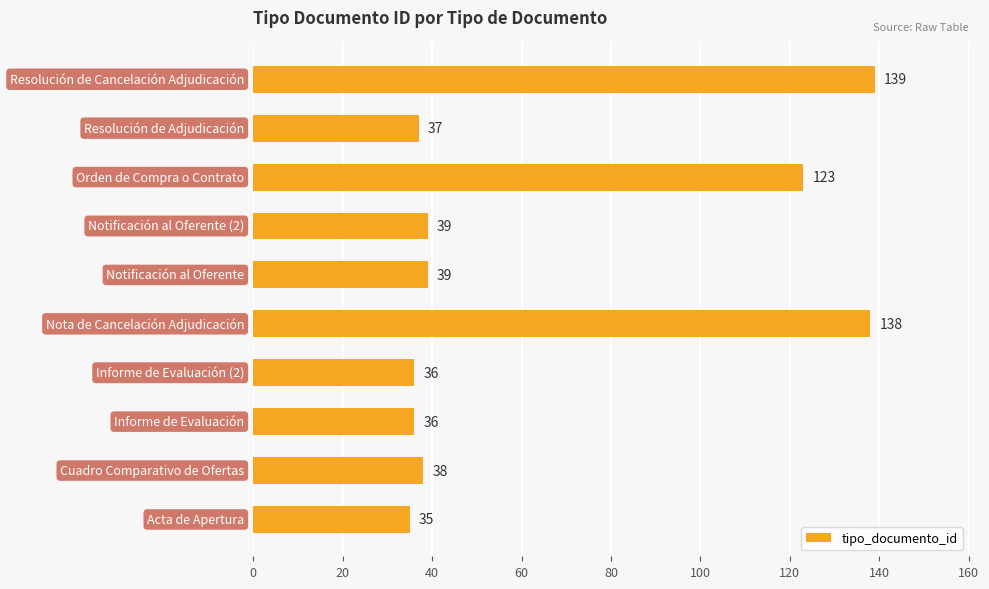

What is the difference between the maximum and minimum values?

104